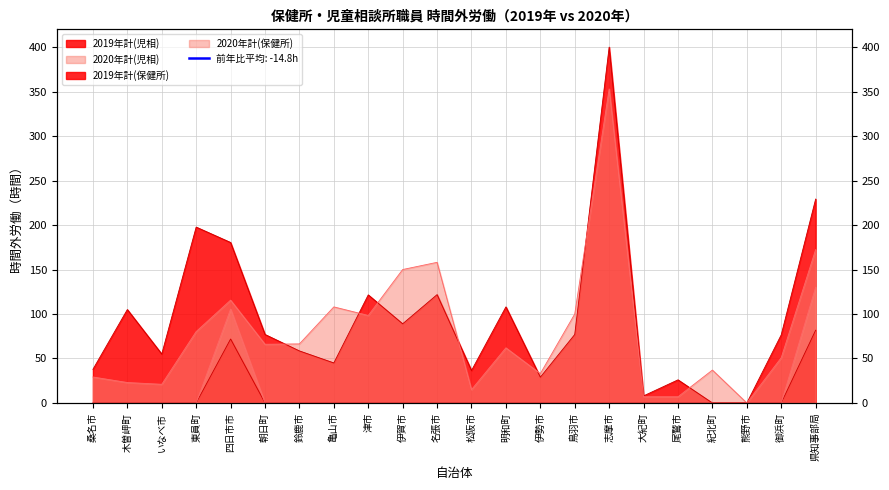

True or false: 2020年計(保健所) has more than 2 interior local peaks.

False